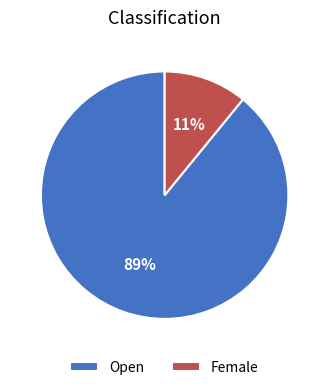

To the nearest percent, what is the difference between the Open and Female slice percentages?

78%